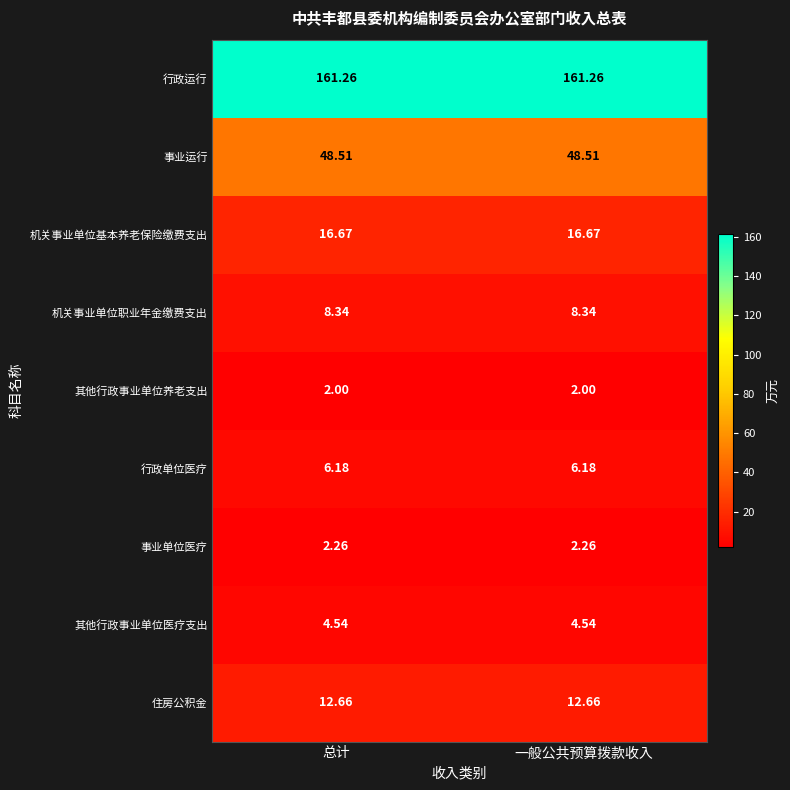

Which series has the largest total across all categories?

行政运行